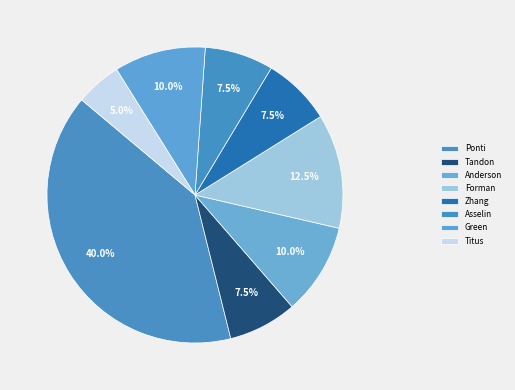

How many slices are in this pie chart?

8